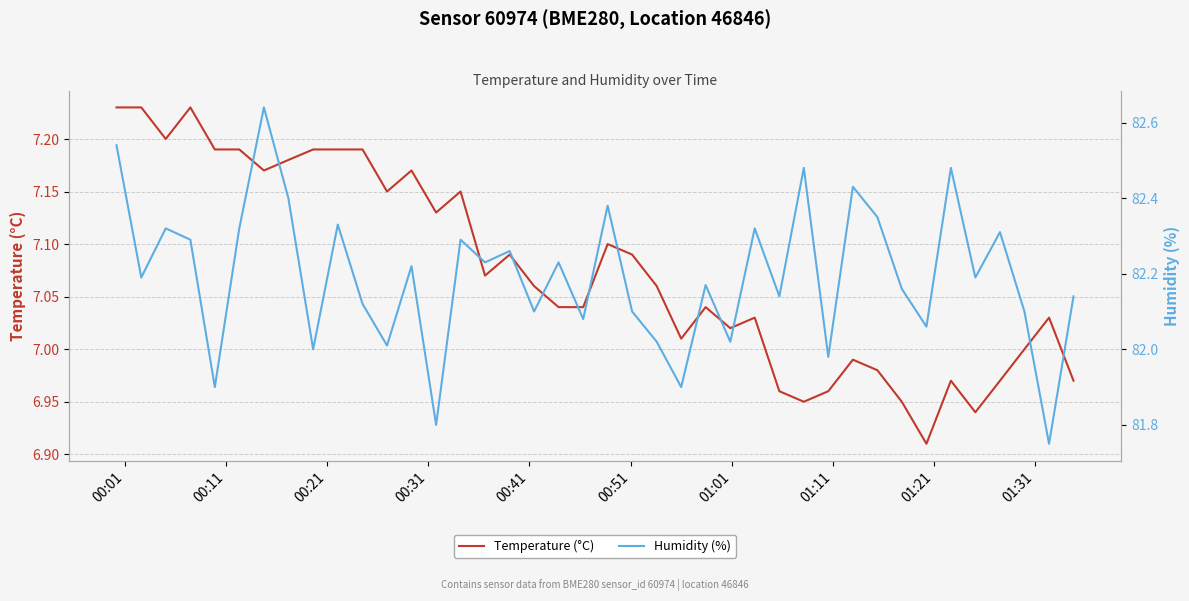

Read the Humidity (%) value at 00:11.

82.2